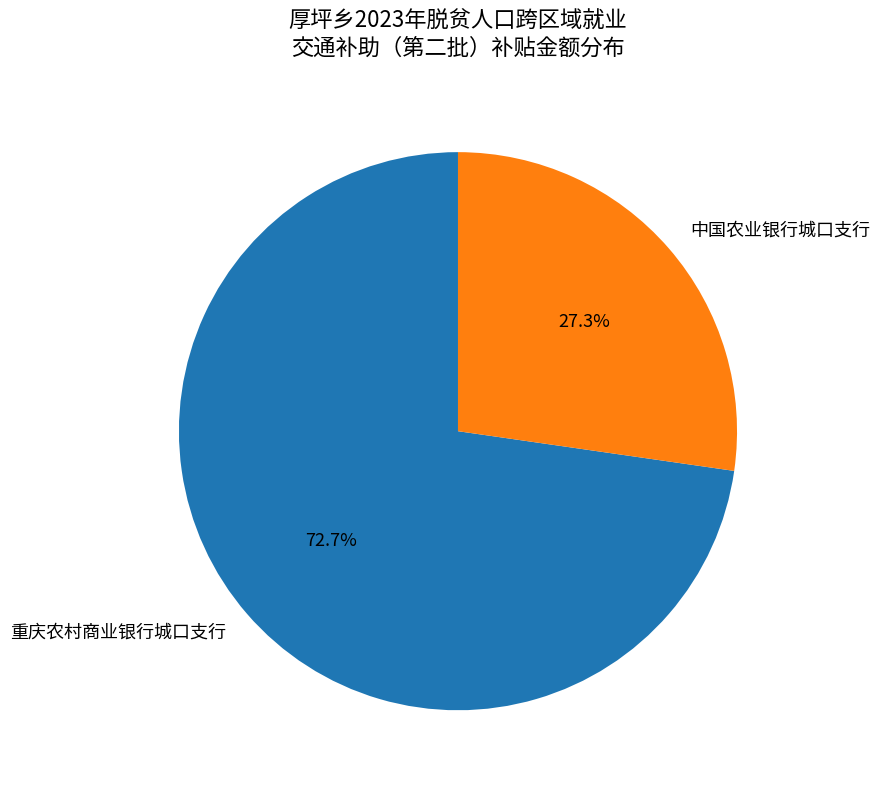

Is there a majority slice in this chart?

Yes